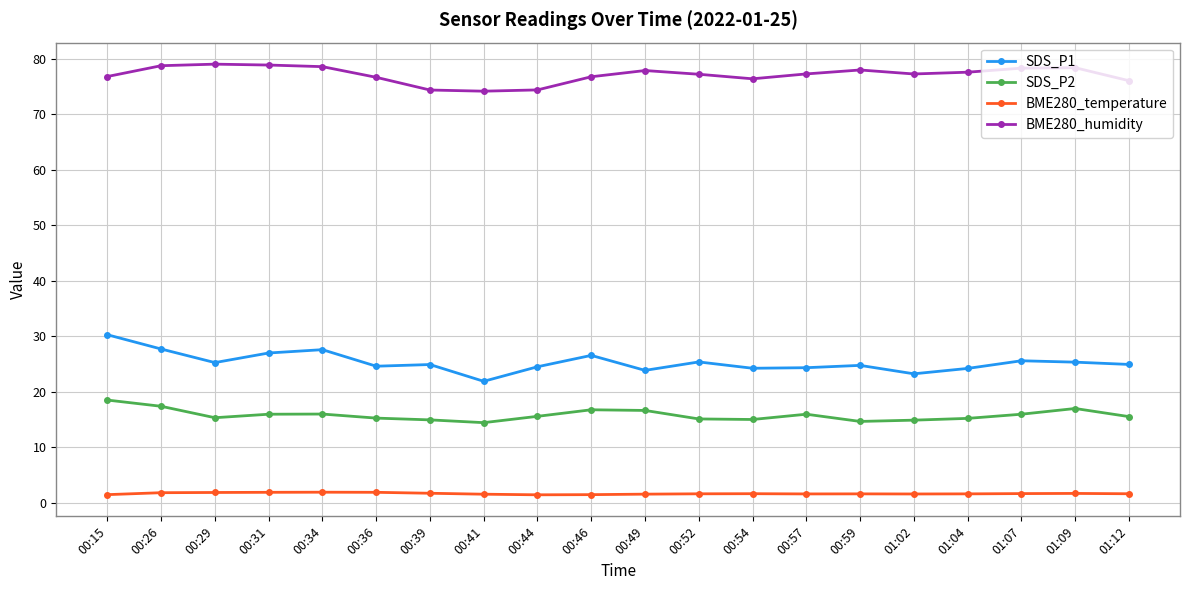

What is the minimum value for SDS_P2?

14.4